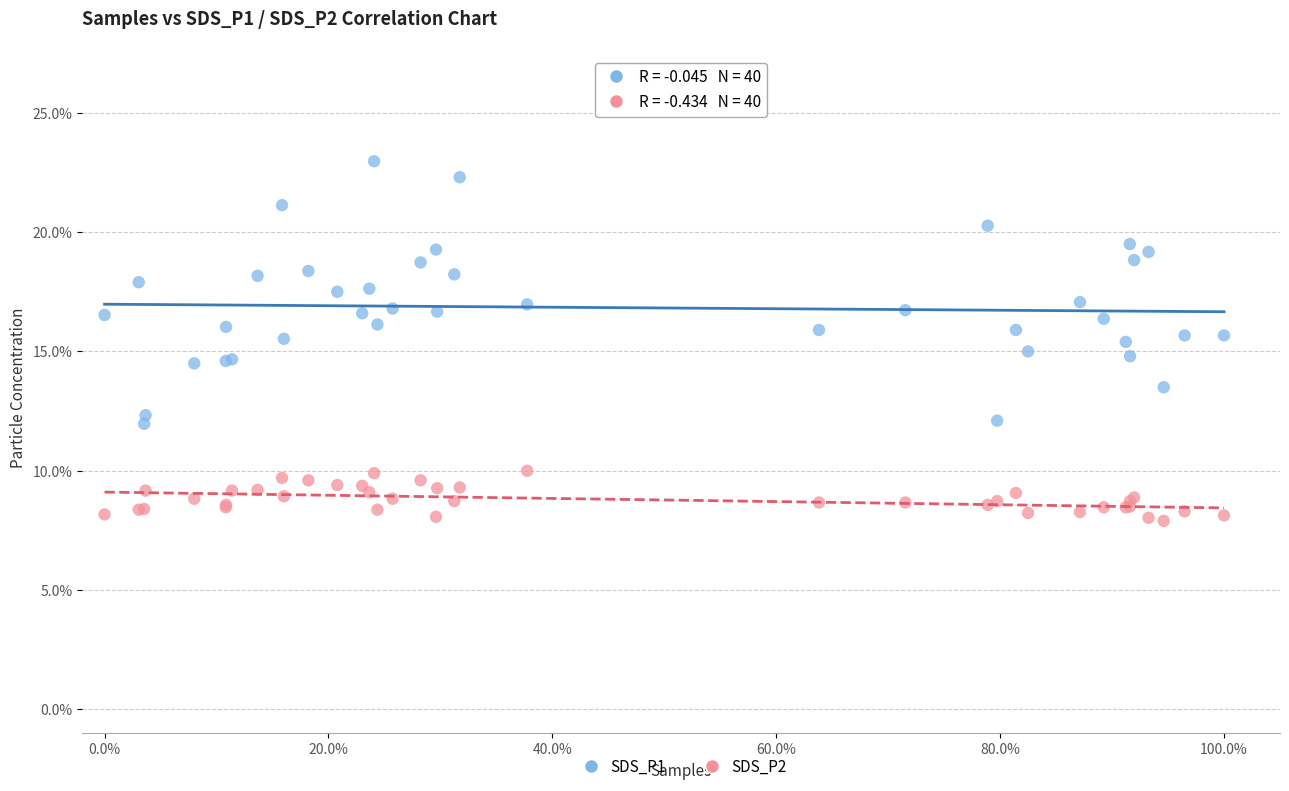

Which series reaches the maximum Y coordinate?

SDS_P1